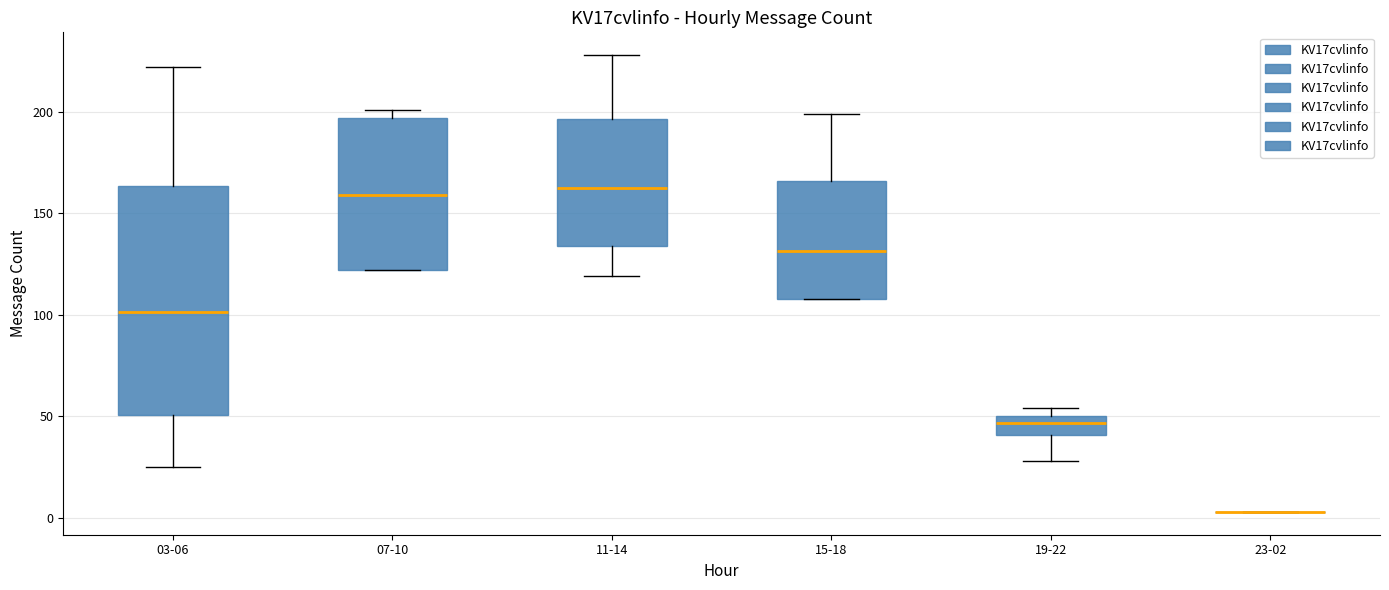

Reading left to right, transcribe this box plot: for each box, give where its median line is, the range the box spans, and where its two whiskers end, as read against the y-axis. The values are not printed on the chart, so give them approximately, as read against the axis.

03-06: median 100, box 50 to 165, whiskers 25 to 220
07-10: median 160, box 120 to 195, whiskers 120 to 200
11-14: median 165, box 135 to 195, whiskers 120 to 230
15-18: median 130, box 110 to 165, whiskers 110 to 200
19-22: median 45, box 40 to 50, whiskers 30 to 55
23-02: box collapsed to a line at 5, whiskers 5 to 5